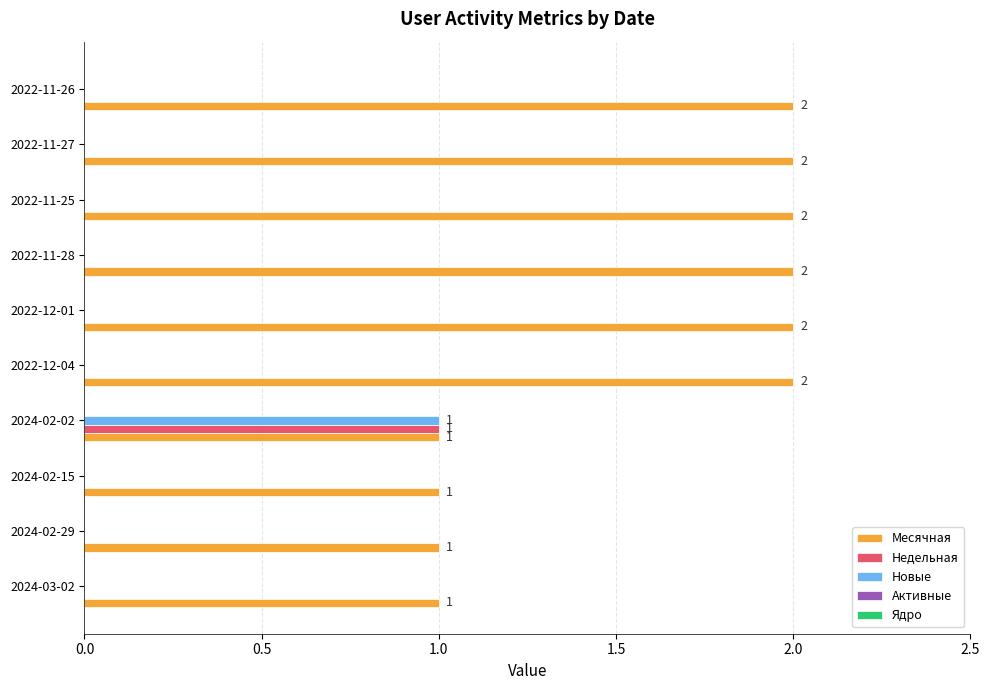

True or false: Новые has a value of 0 at 2022-12-01.

True